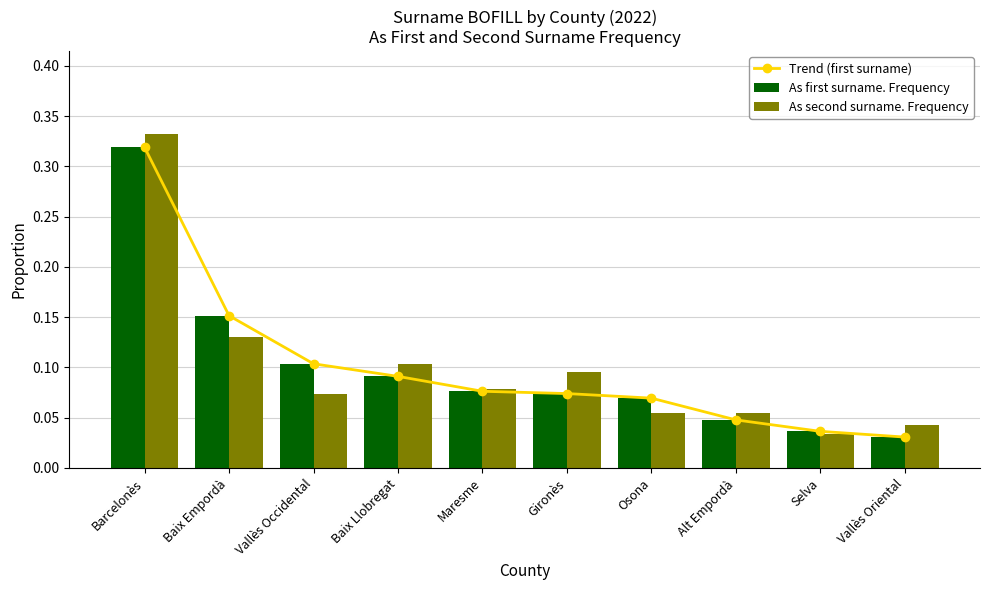

What is the label of the 6th bar from the left?

Gironès